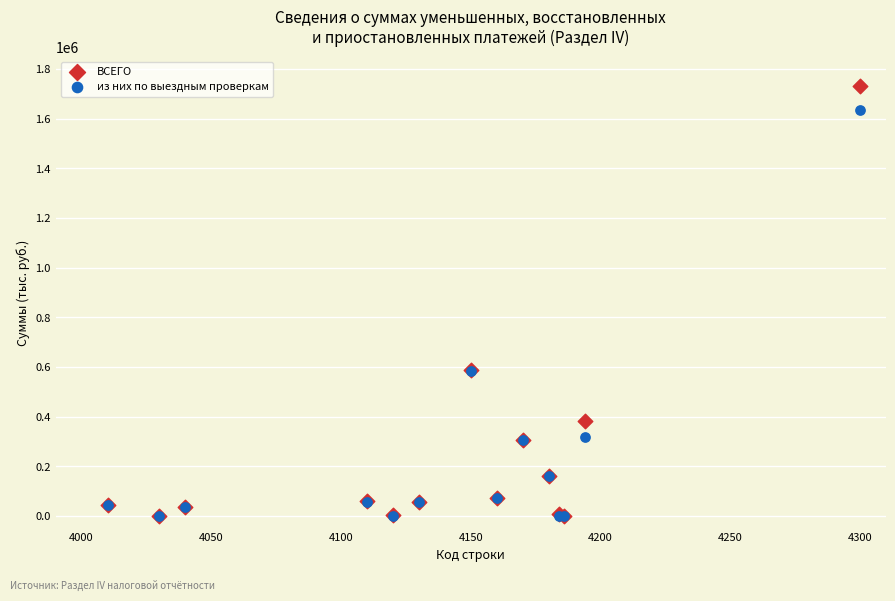

What are all the series names shown in the legend?

ВСЕГО, из них по выездным проверкам